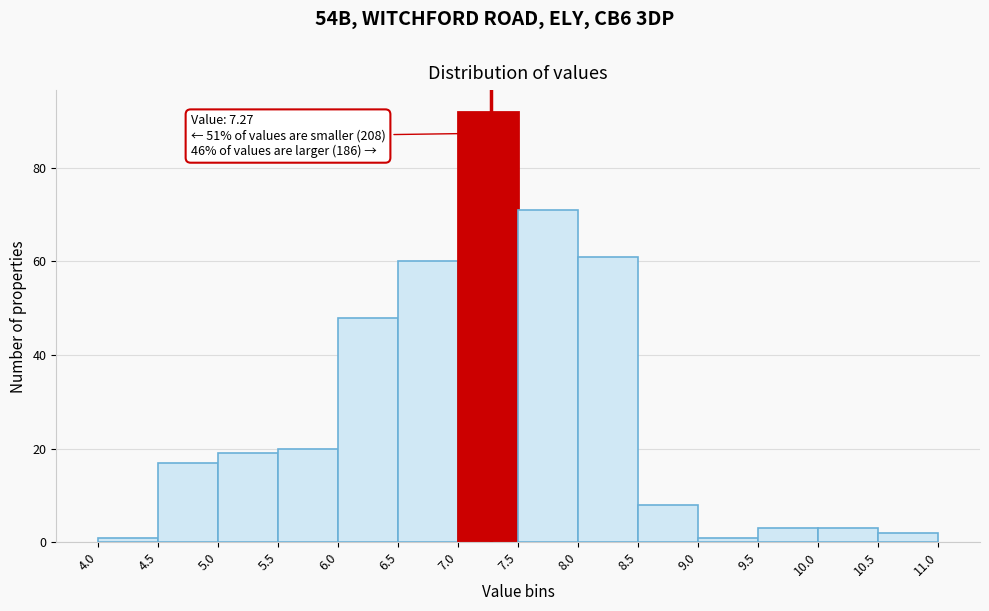

Over which range of the x-axis is the bar tallest?

7.0 to 7.5